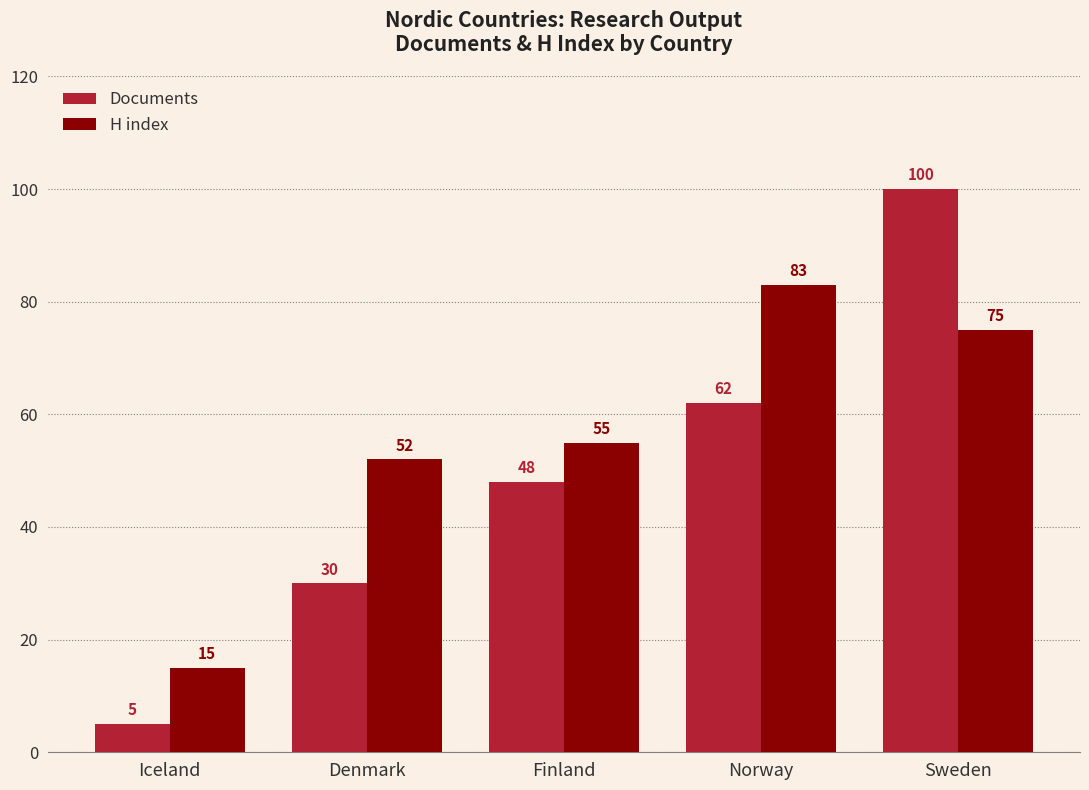

Count the Documents values in the range 30 to 62.

3